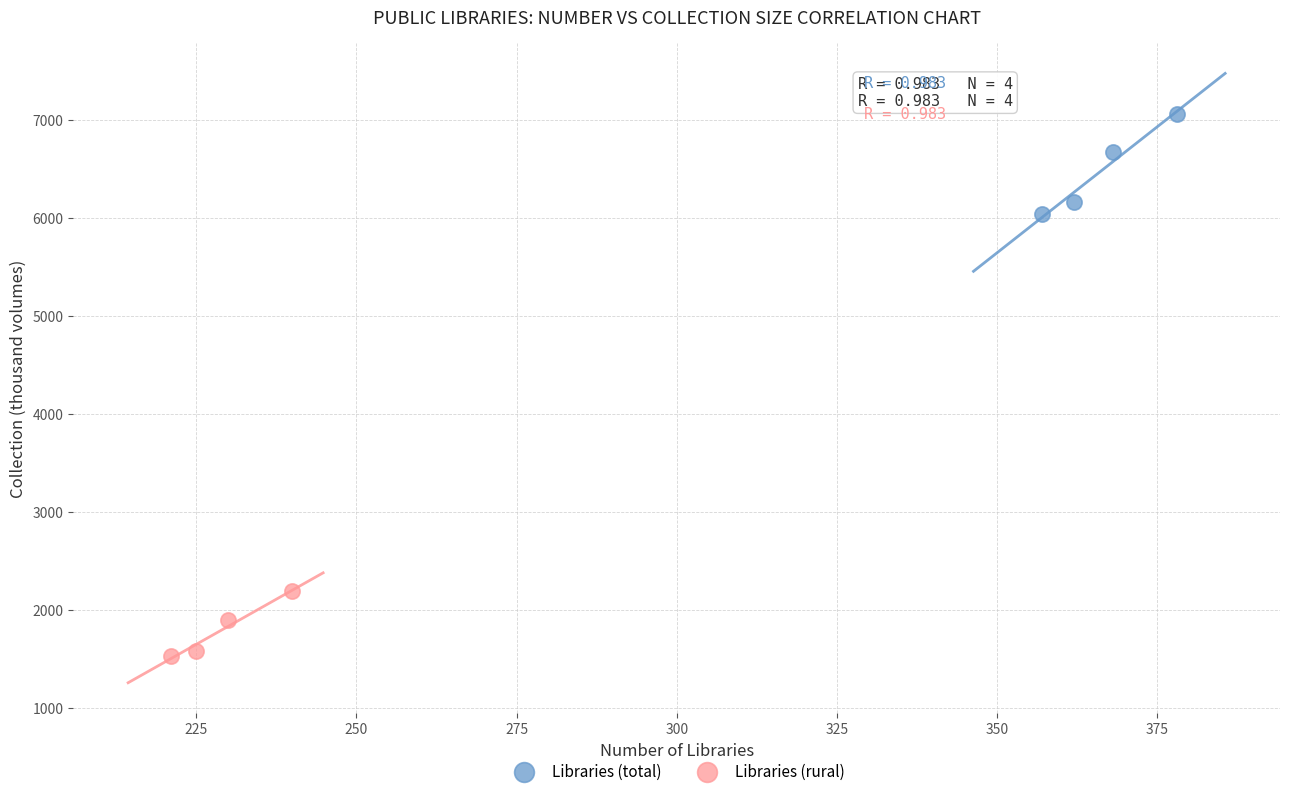

Which series reaches the maximum Y coordinate?

Libraries (total)